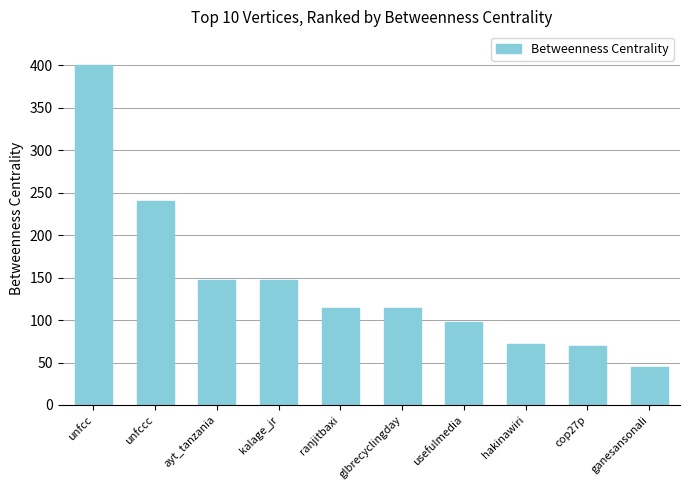

What is the difference between the second highest and minimum values?

196.0